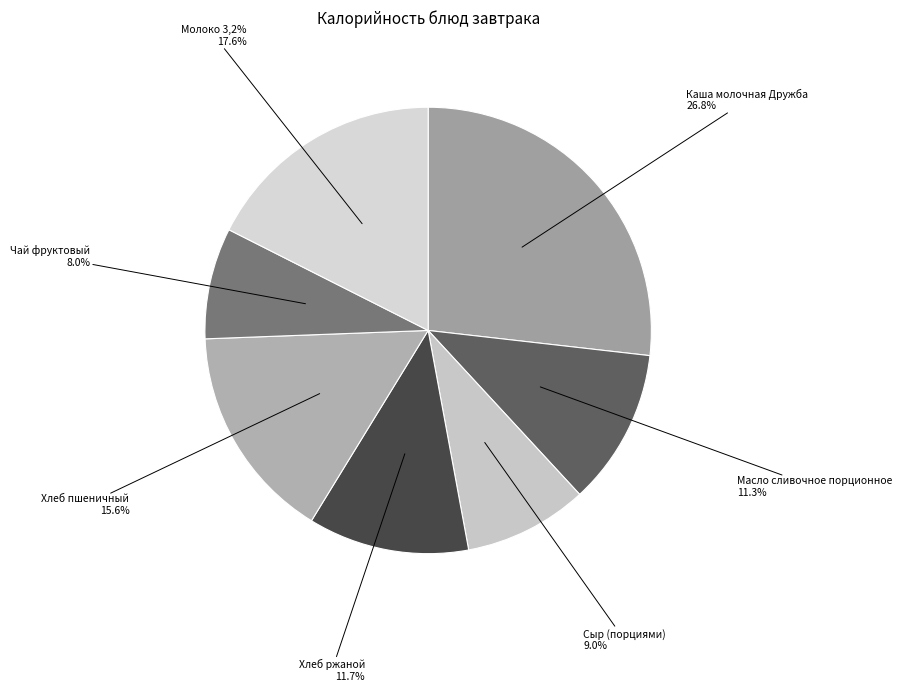

The Хлеб пшеничный slice represents 27% of the pie. True or false?

False